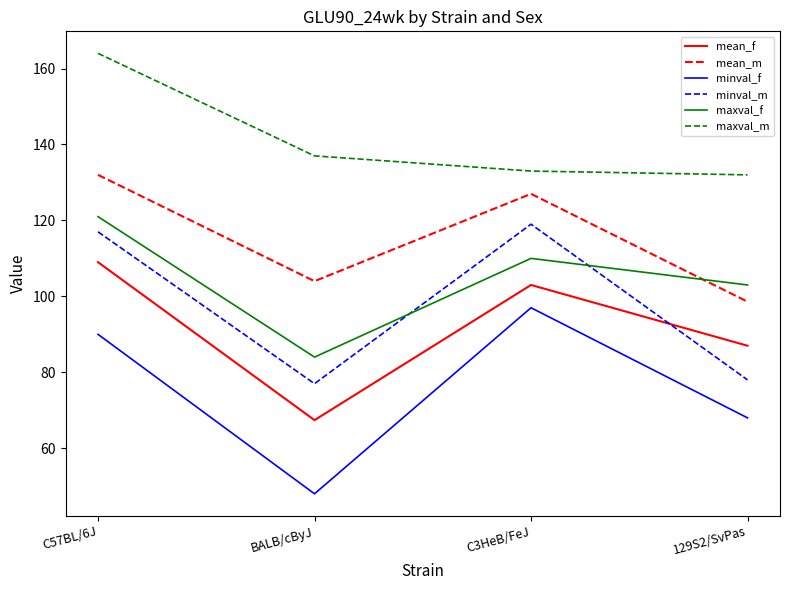

Is this an area chart (filled region under the line)?

No